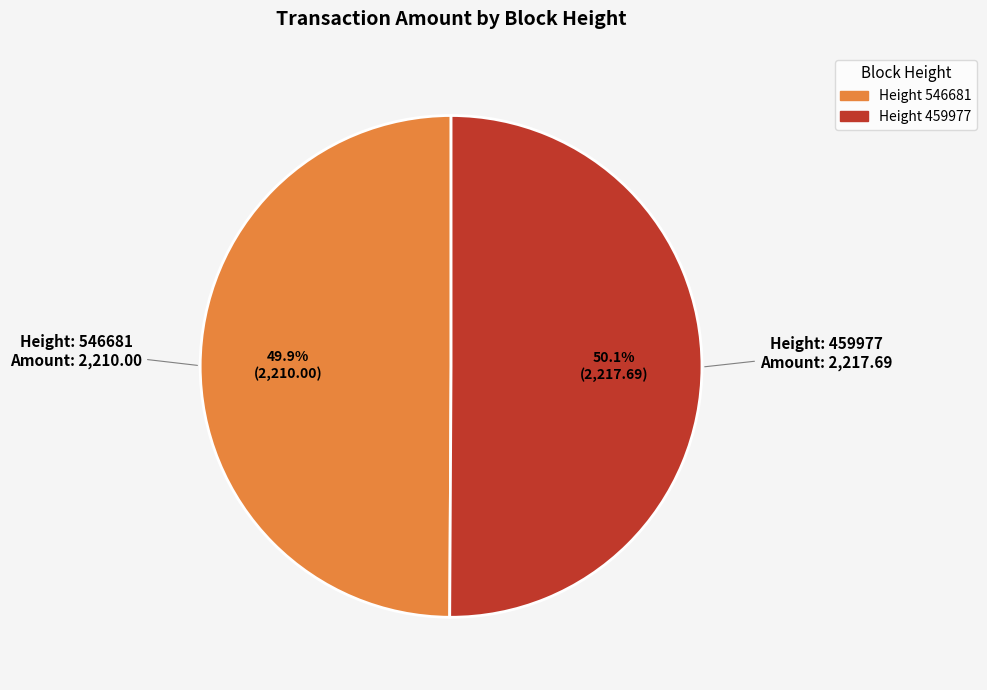

Is there any slice that represents more than half of the pie?

Yes